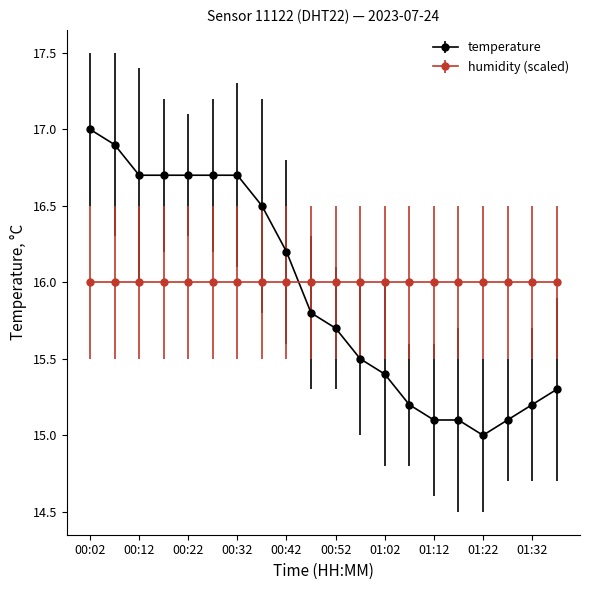

How many lines are shown in the chart?

2